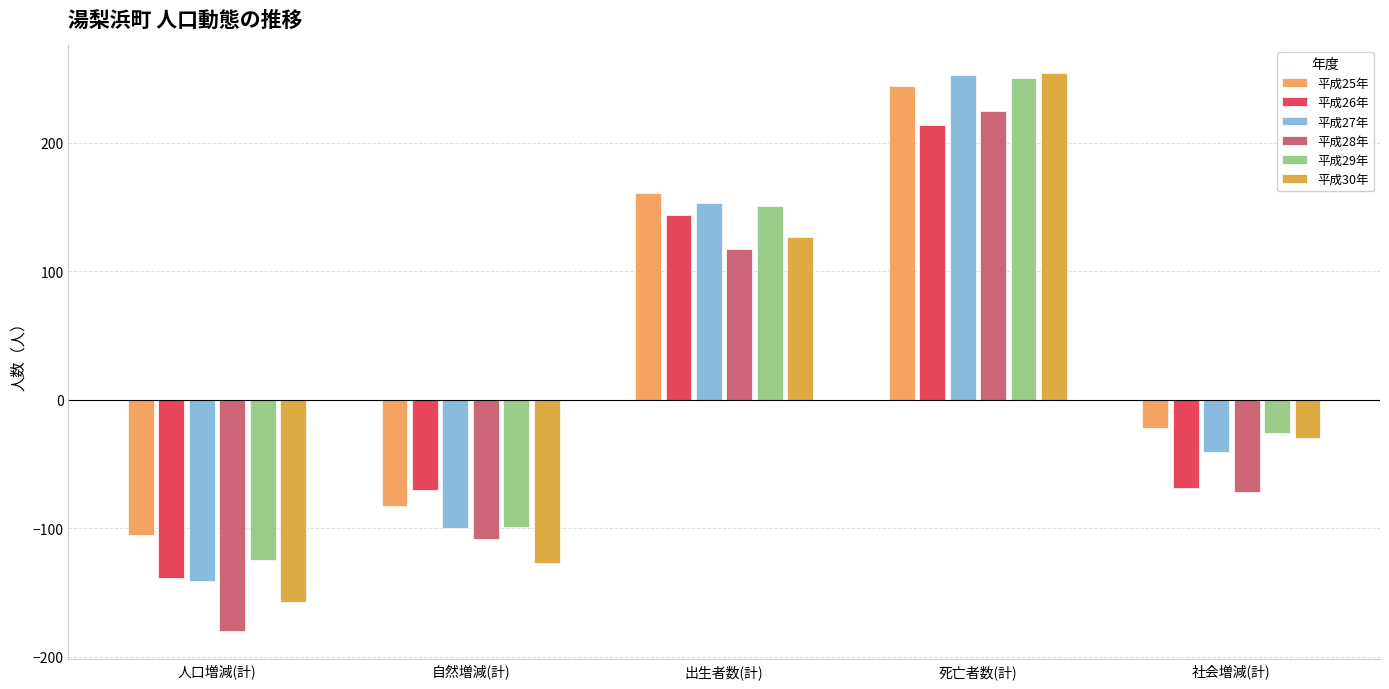

How many values in 平成30年 are below zero?

3